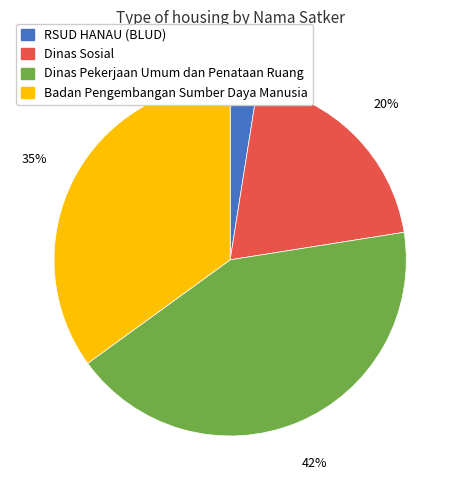

To the nearest percent, what percentage of the pie is Dinas Sosial?

20%